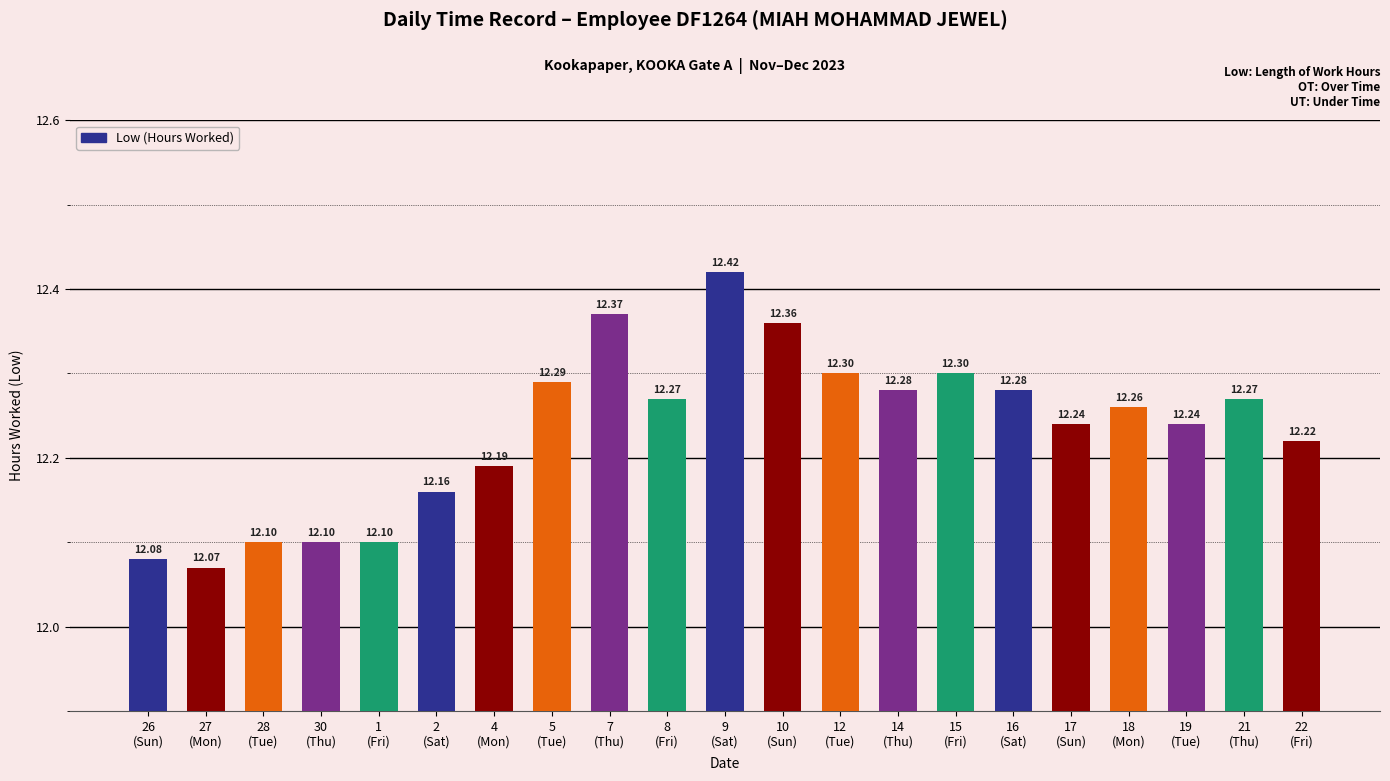

What is the approximate value at 27
(Mon)?

12.1